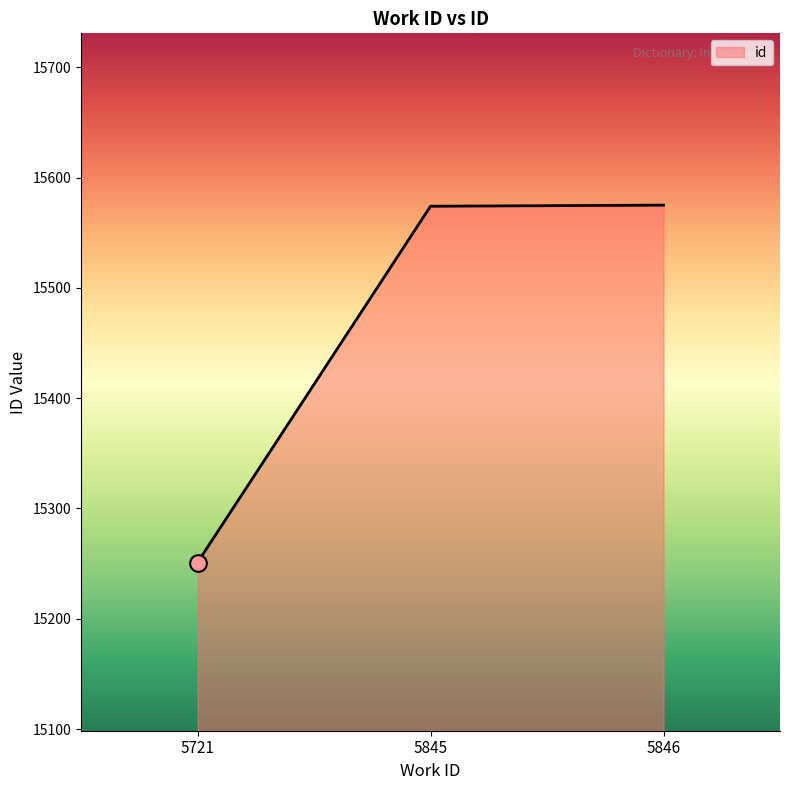

The value at 5846 is 15575. True or false?

True